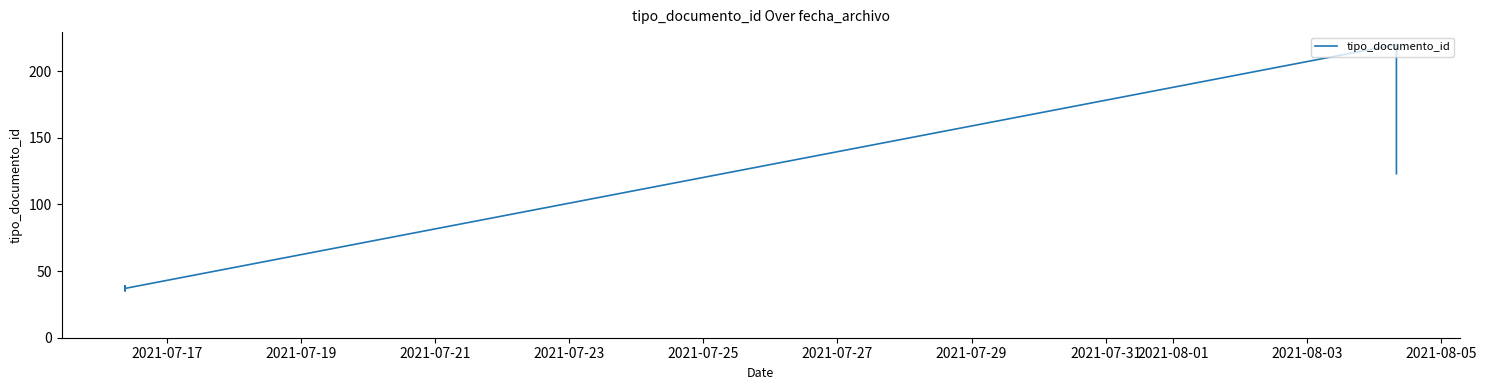

How many points are higher than both their immediate neighbors (excluding endpoints)?

3